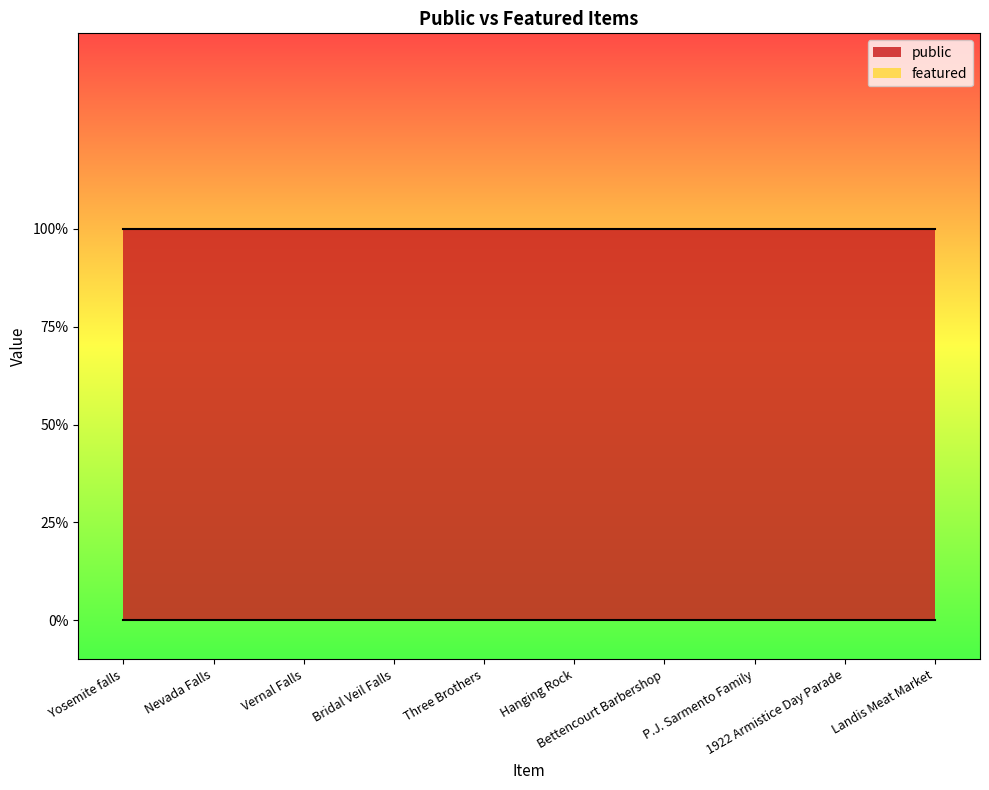

True or false: public and featured intersect in this chart.

False